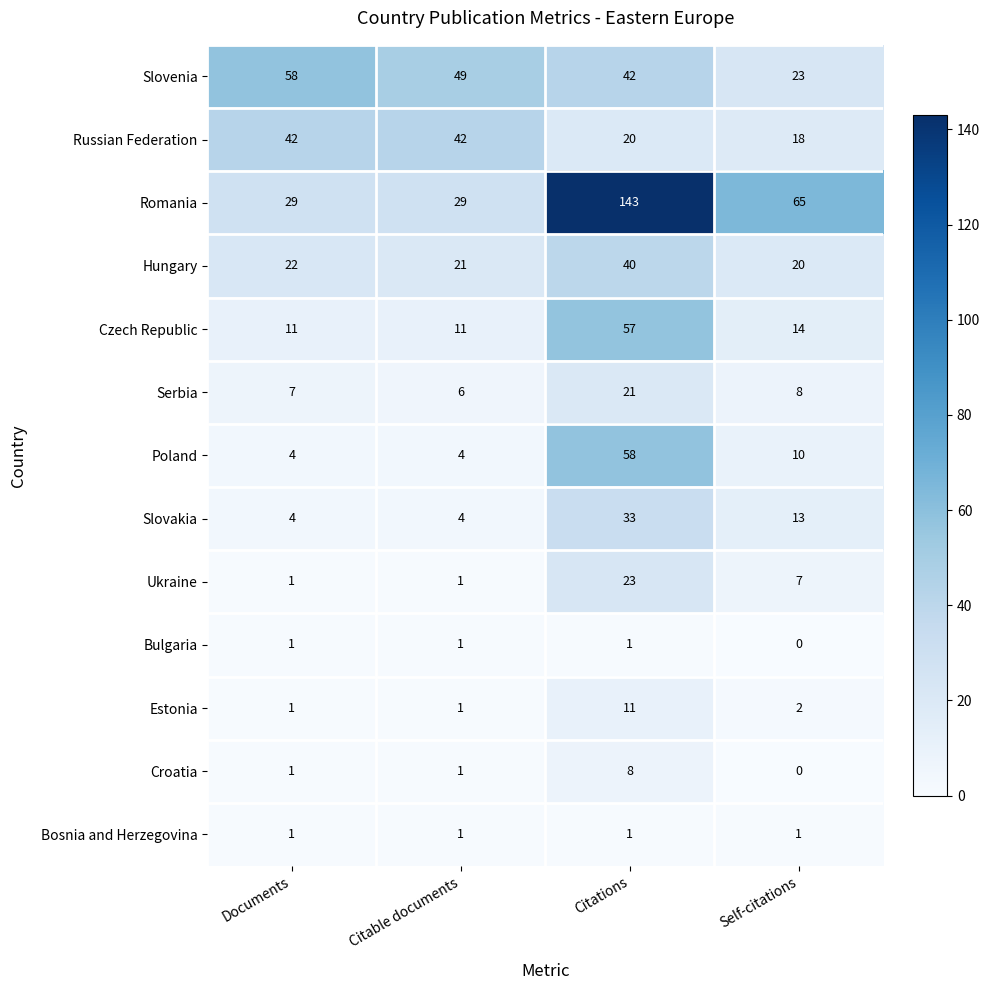

Which series has the largest total across all categories?

Romania